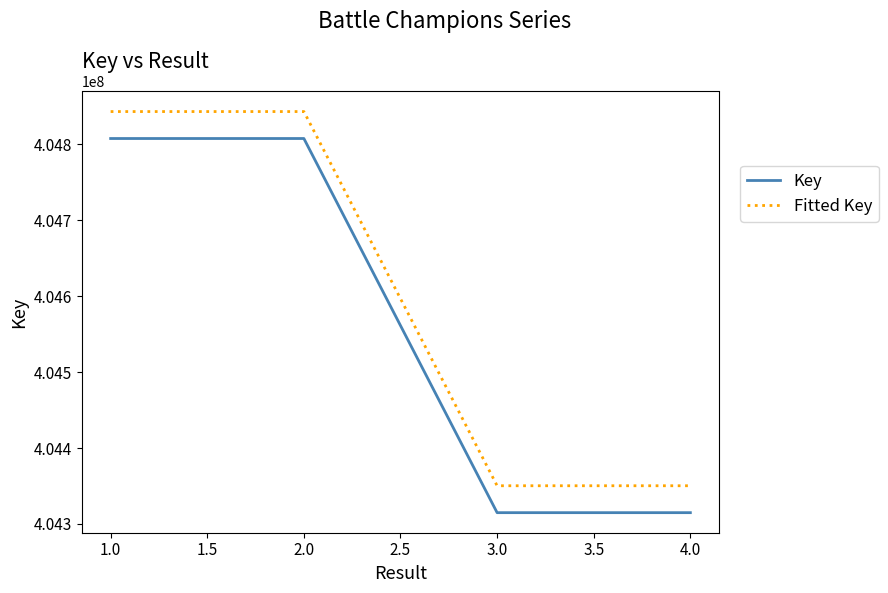

What is the difference between the highest and lowest values at 2.0?

35480.7